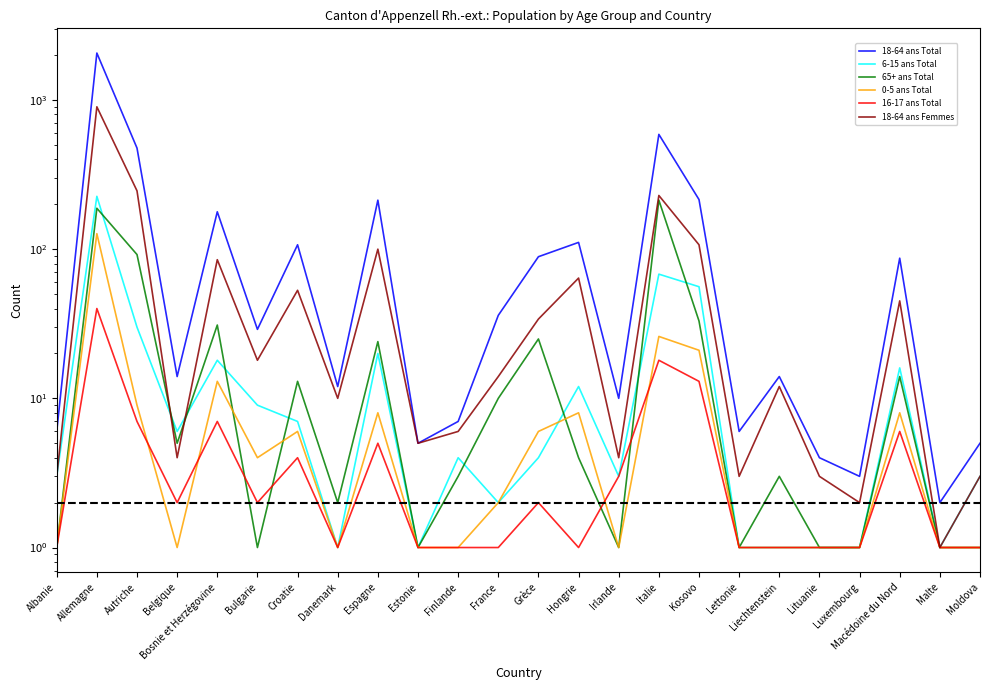

What is the total value across all series at Lituanie?

11